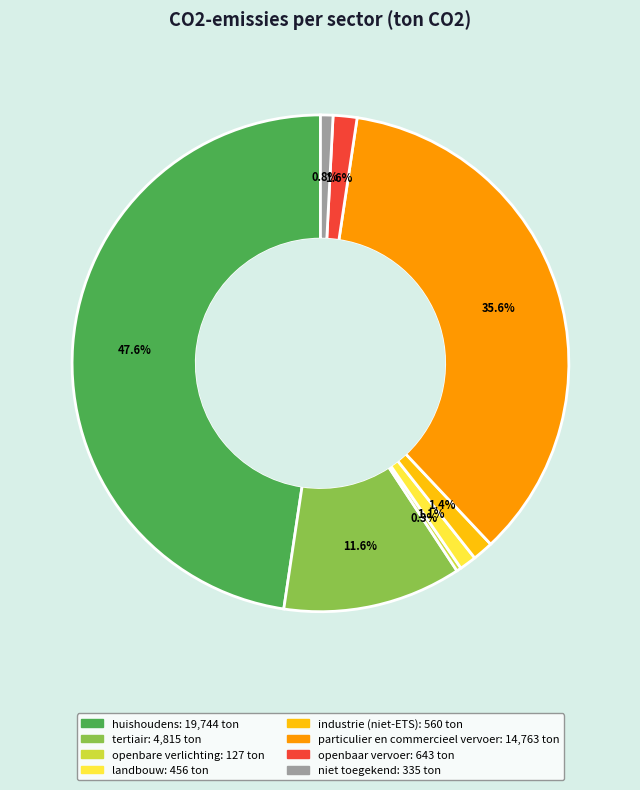

What percentage is NOT represented by openbaar vervoer?

98.4%